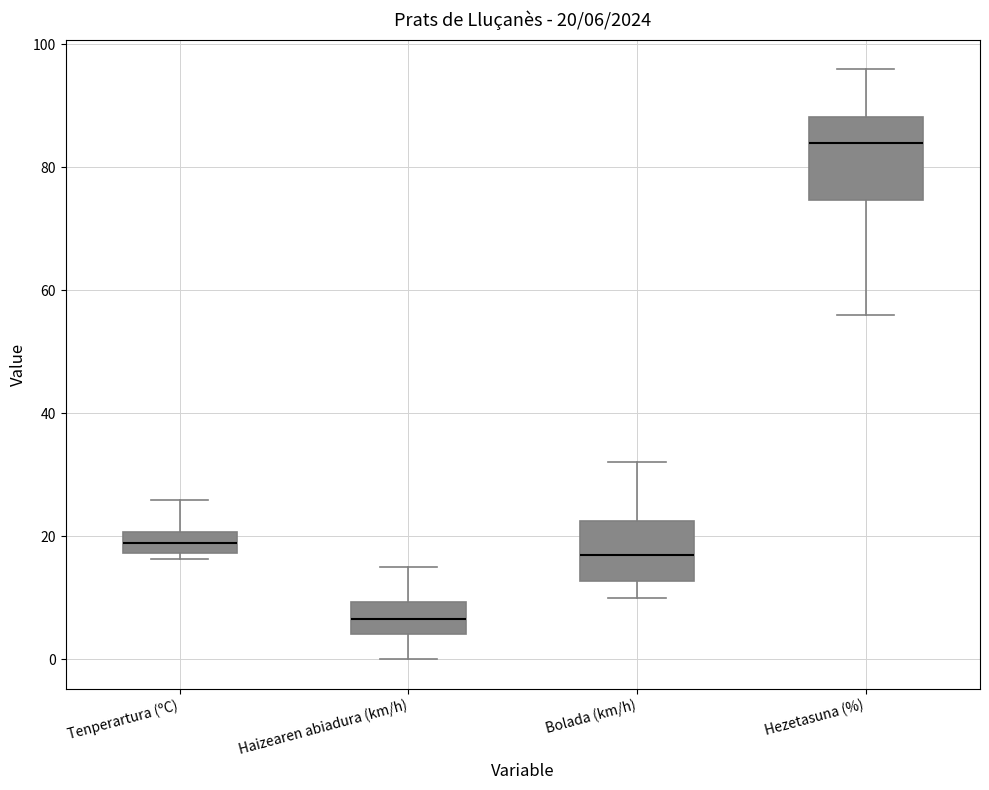

Which box is the tallest, from its lower edge to its upper edge?

Hezetasuna (%)